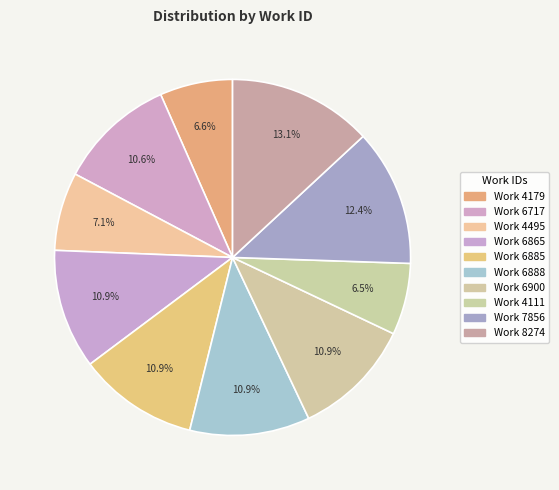

Count the number of slices in the pie.

10